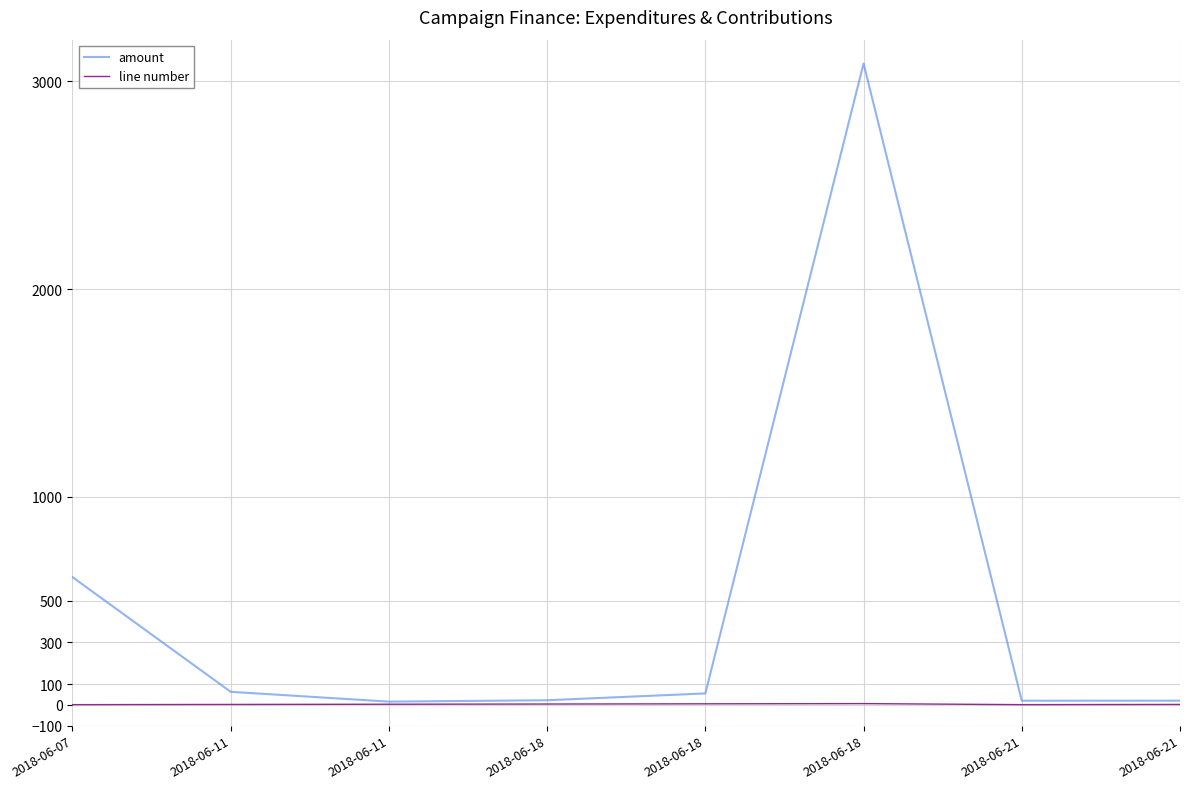

How many lines are shown in the chart?

2